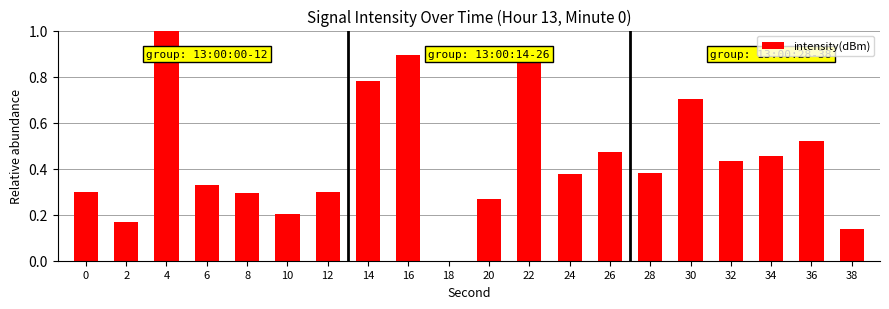

Count the values in the range 0 to 1.

20